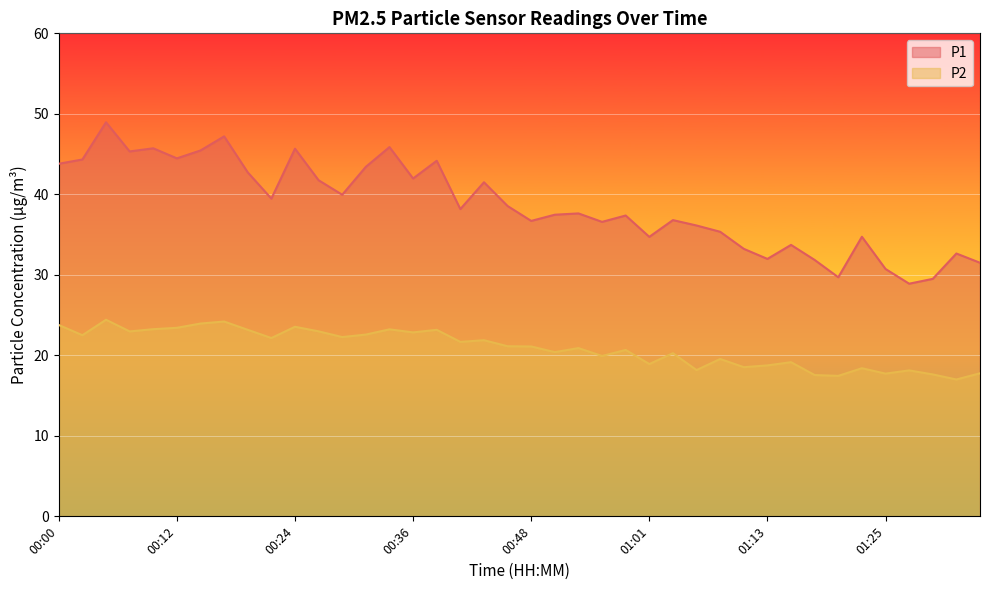

Is it true that P2 equals 23.6 at 00:24?

True